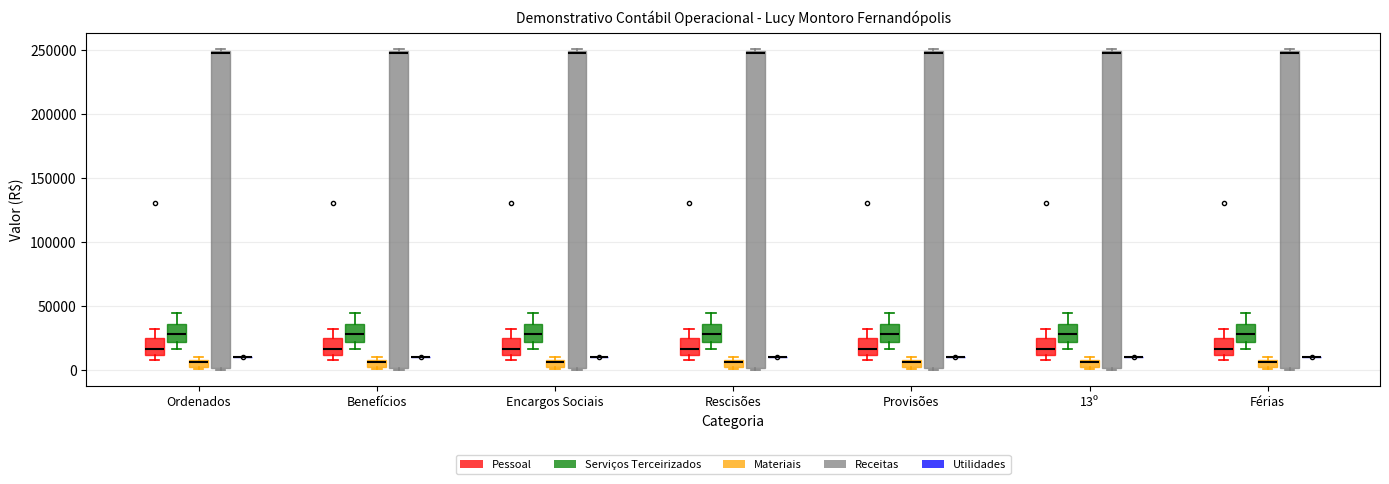

Where does the lower whisker of the box for Provisões (Serviços Terceirizados) end on the y-axis? The values are not printed on the chart, so give them approximately, as read against the axis.

15000